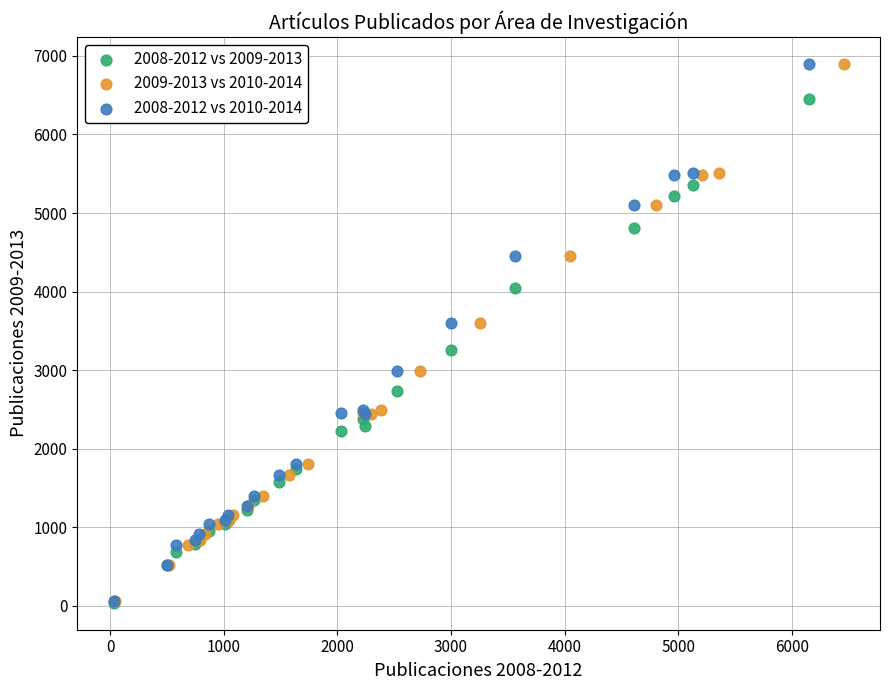

What are all the series names shown in the legend?

2008-2012 vs 2009-2013, 2009-2013 vs 2010-2014, 2008-2012 vs 2010-2014